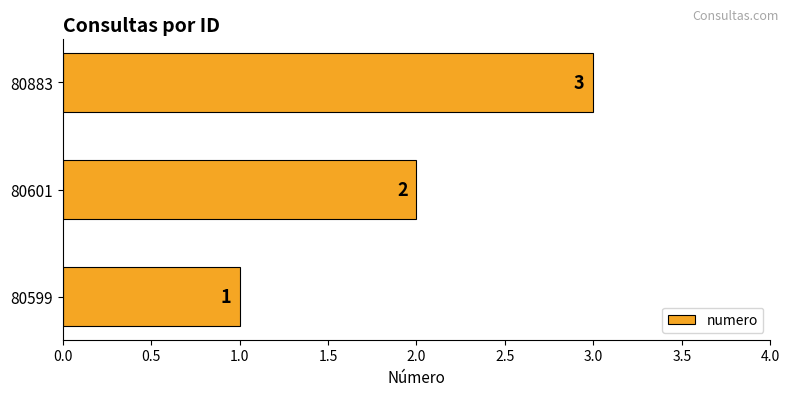

True or false: the data shows 2 at 80601.

True